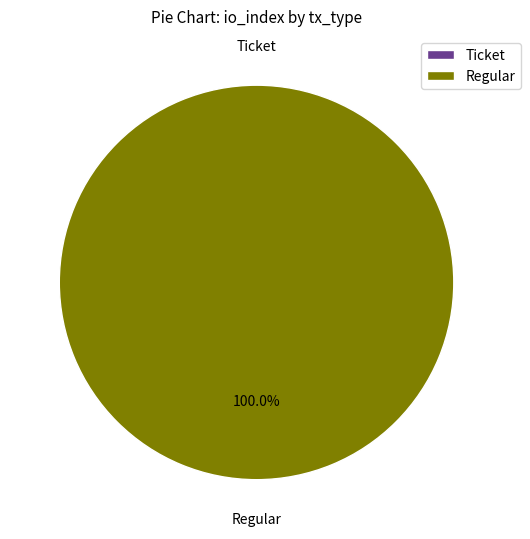

True or false: Regular (index 18) accounts for 100% of the total.

True